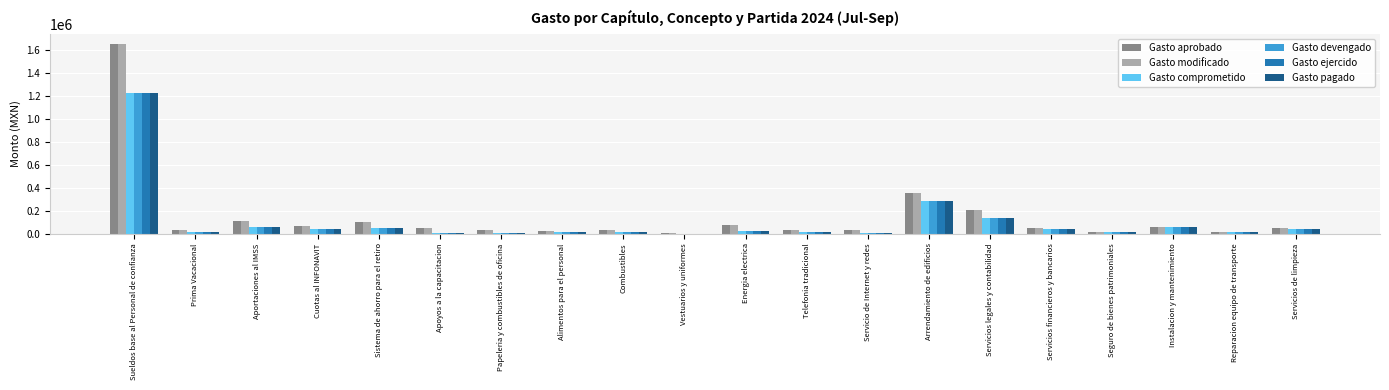

At which label is Gasto ejercido closest to 613585?

Arrendamiento de edificios